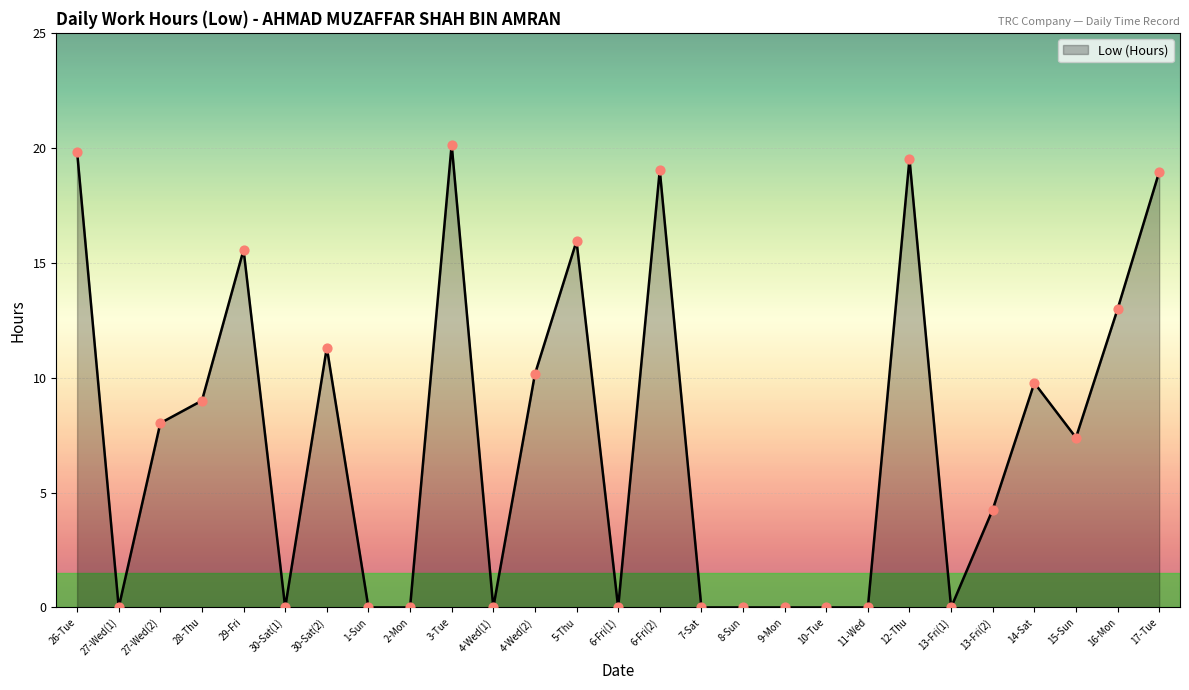

What is the change in value from 29-Fri to 11-Wed?

-15.6